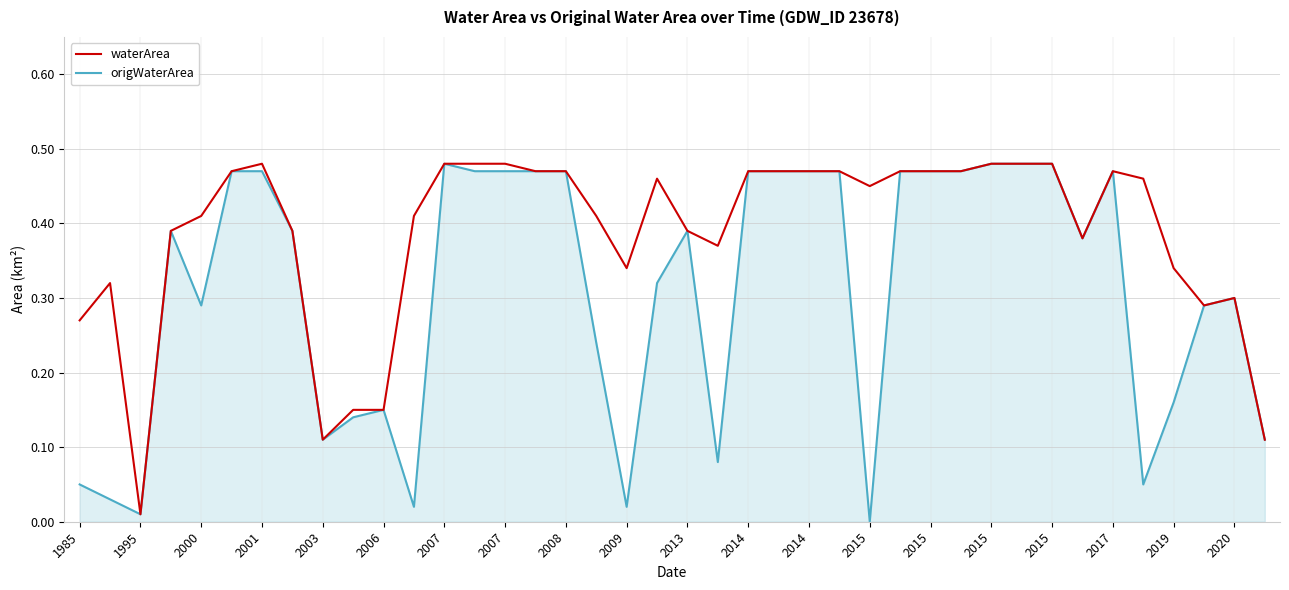

Rank the series by their average value, from highest to lowest.

waterArea, origWaterArea